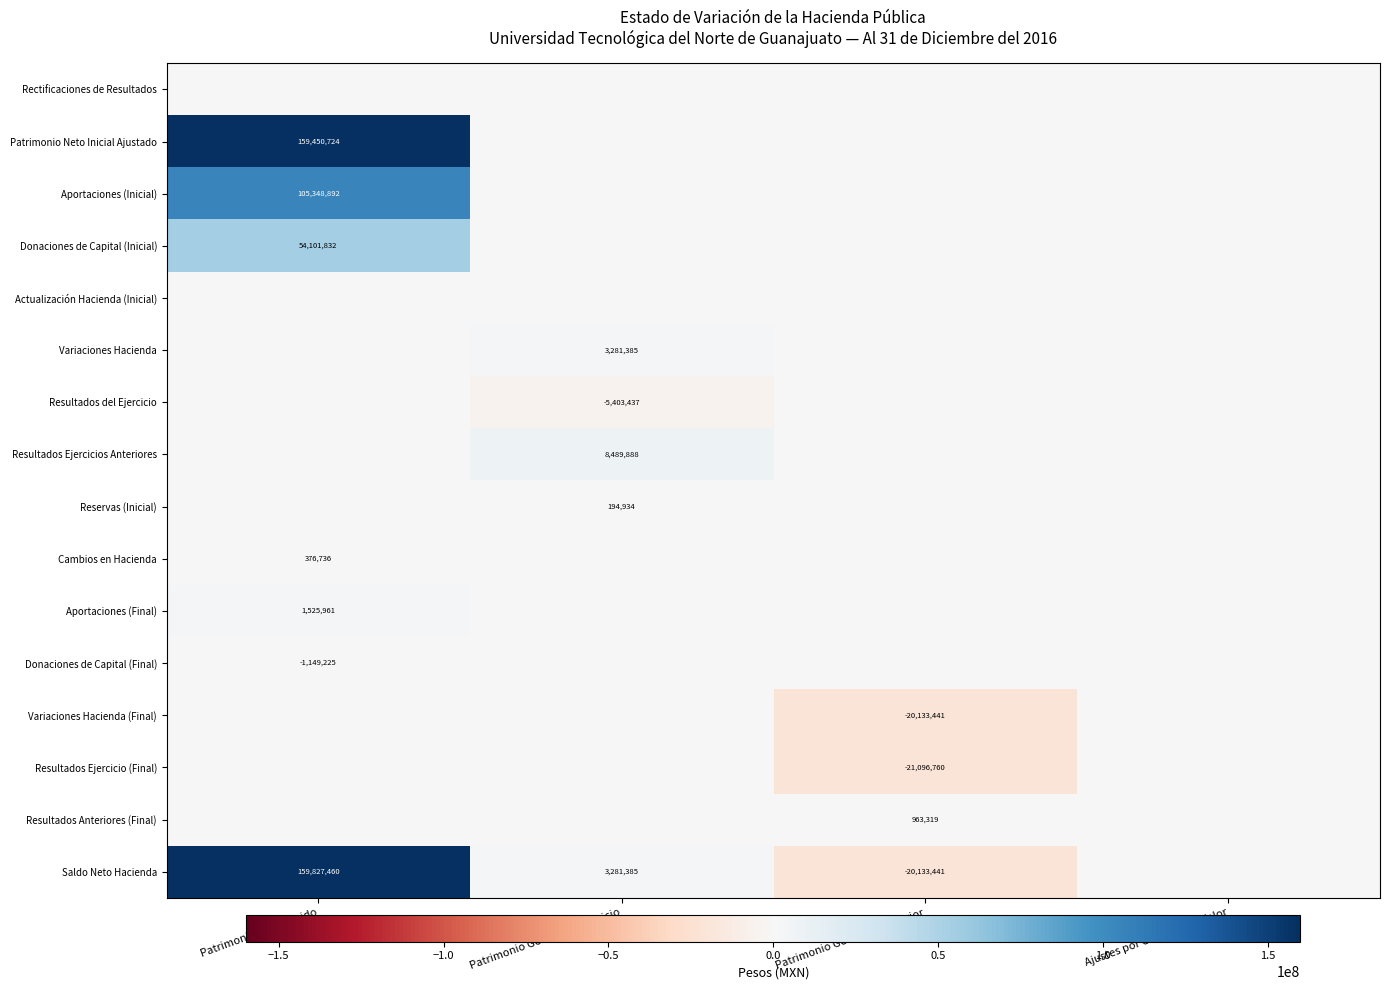

The Patrimonio Neto Inicial Ajustado series shows 159450724 at Patrimonio Contribuido. True or false?

True